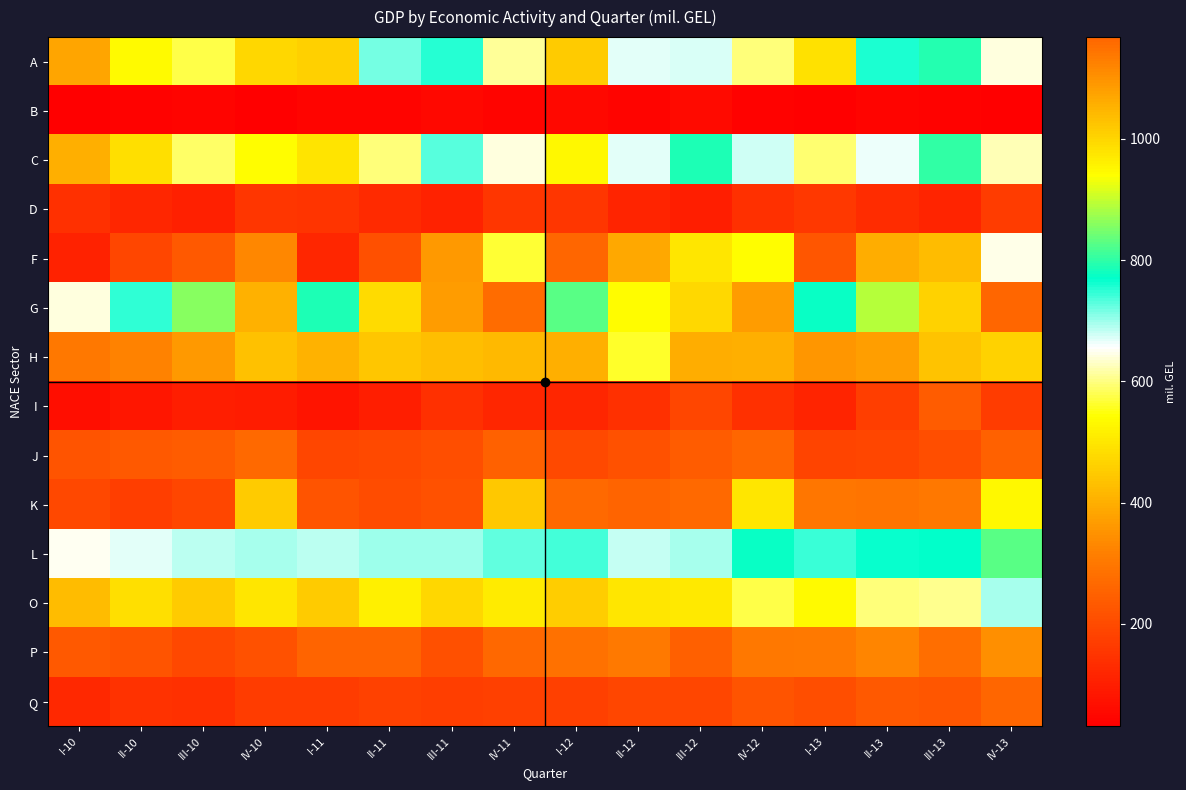

Reading left to right, transcribe all the data shown in this chart.

A: I-10=383.1	II-10=536.4	III-10=573.2	IV-10=471.0	I-11=458.1	II-11=717.9	III-11=753.0	IV-11=612.7	I-12=450.7	II-12=669.6	III-12=673.4	IV-12=595.9	I-13=493.0	II-13=757.5	III-13=790.7	IV-13=643.8
B: I-10=31.2	II-10=38.9	III-10=41.0	IV-10=34.5	I-11=40.3	II-11=40.9	III-11=51.7	IV-11=40.6	I-12=50.5	II-12=43.0	III-12=56.6	IV-12=36.5	I-13=33.0	II-13=40.5	III-13=37.4	IV-13=31.4
C: I-10=400.2	II-10=484.7	III-10=586.7	IV-10=537.6	I-11=496.1	II-11=598.8	III-11=729.7	IV-11=642.2	I-12=529.0	II-12=669.5	III-12=786.6	IV-12=677.6	I-13=594.9	II-13=664.4	III-13=802.2	IV-13=625.9
D: I-10=139.2	II-10=117.2	III-10=105.8	IV-10=151.9	I-11=147.7	II-11=127.2	III-11=106.9	IV-11=155.2	I-12=154.4	II-12=114.7	III-12=101.5	IV-12=139.3	I-13=155.7	II-13=129.2	III-13=112.5	IV-13=166.0
F: I-10=108.3	II-10=187.8	III-10=231.4	IV-10=329.4	I-11=116.8	II-11=211.5	III-11=363.6	IV-11=566.7	I-12=260.0	II-12=387.7	III-12=501.3	IV-12=539.0	I-13=226.2	II-13=396.1	III-13=422.6	IV-13=647.1
G: I-10=641.3	II-10=747.9	III-10=857.8	IV-10=1056.3	I-11=789.9	II-11=991.6	III-11=1086.8	IV-11=1157.5	I-12=828.3	II-12=942.5	III-12=996.2	IV-12=1085.6	I-13=775.2	II-13=888.9	III-13=1007.7	IV-13=1168.0
H: I-10=299.1	II-10=321.2	III-10=362.8	IV-10=432.7	I-11=406.0	II-11=441.5	III-11=426.7	IV-11=417.7	I-12=402.5	II-12=561.8	III-12=397.3	IV-12=404.0	I-13=355.6	II-13=372.6	III-13=438.9	IV-13=465.9
I: I-10=63.5	II-10=81.9	III-10=99.5	IV-10=94.6	I-11=78.4	II-11=99.8	III-11=140.9	IV-11=118.3	I-12=118.6	II-12=140.6	III-12=189.6	IV-12=139.7	I-13=111.8	II-13=170.5	III-13=237.3	IV-13=164.9
J: I-10=221.3	II-10=232.8	III-10=235.9	IV-10=269.8	I-11=190.0	II-11=196.1	III-11=208.5	IV-11=252.8	I-12=197.2	II-12=216.0	III-12=237.5	IV-12=260.9	I-13=185.3	II-13=189.5	III-13=207.3	IV-13=252.2
K: I-10=195.2	II-10=173.1	III-10=190.5	IV-10=453.0	I-11=219.4	II-11=203.2	III-11=214.2	IV-11=444.8	I-12=270.8	II-12=253.9	III-12=269.1	IV-12=501.7	I-13=297.1	II-13=291.9	III-13=300.5	IV-13=528.9
L: I-10=649.4	II-10=669.4	III-10=687.9	IV-10=695.6	I-11=687.0	II-11=699.6	III-11=699.5	IV-11=724.4	I-12=738.1	II-12=683.5	III-12=695.9	IV-12=774.8	I-13=741.9	II-13=766.2	III-13=768.5	IV-13=829.8
O: I-10=425.5	II-10=487.1	III-10=453.0	IV-10=501.6	I-11=448.7	II-11=516.1	III-11=471.4	IV-11=510.5	I-12=456.2	II-12=500.4	III-12=502.5	IV-12=575.9	I-13=534.5	II-13=596.0	III-13=604.8	IV-13=696.3
P: I-10=231.3	II-10=218.7	III-10=194.0	IV-10=214.4	I-11=256.9	II-11=255.8	III-11=209.0	IV-11=262.3	I-12=286.4	II-12=306.0	III-12=246.2	IV-12=300.1	I-13=303.5	II-13=328.6	III-13=275.6	IV-13=342.7
Q: I-10=123.3	II-10=143.6	III-10=142.1	IV-10=166.7	I-11=165.7	II-11=178.5	III-11=169.9	IV-11=174.6	I-12=175.0	II-12=190.1	III-12=189.2	IV-12=220.7	I-13=208.4	II-13=233.8	III-13=225.9	IV-13=261.5